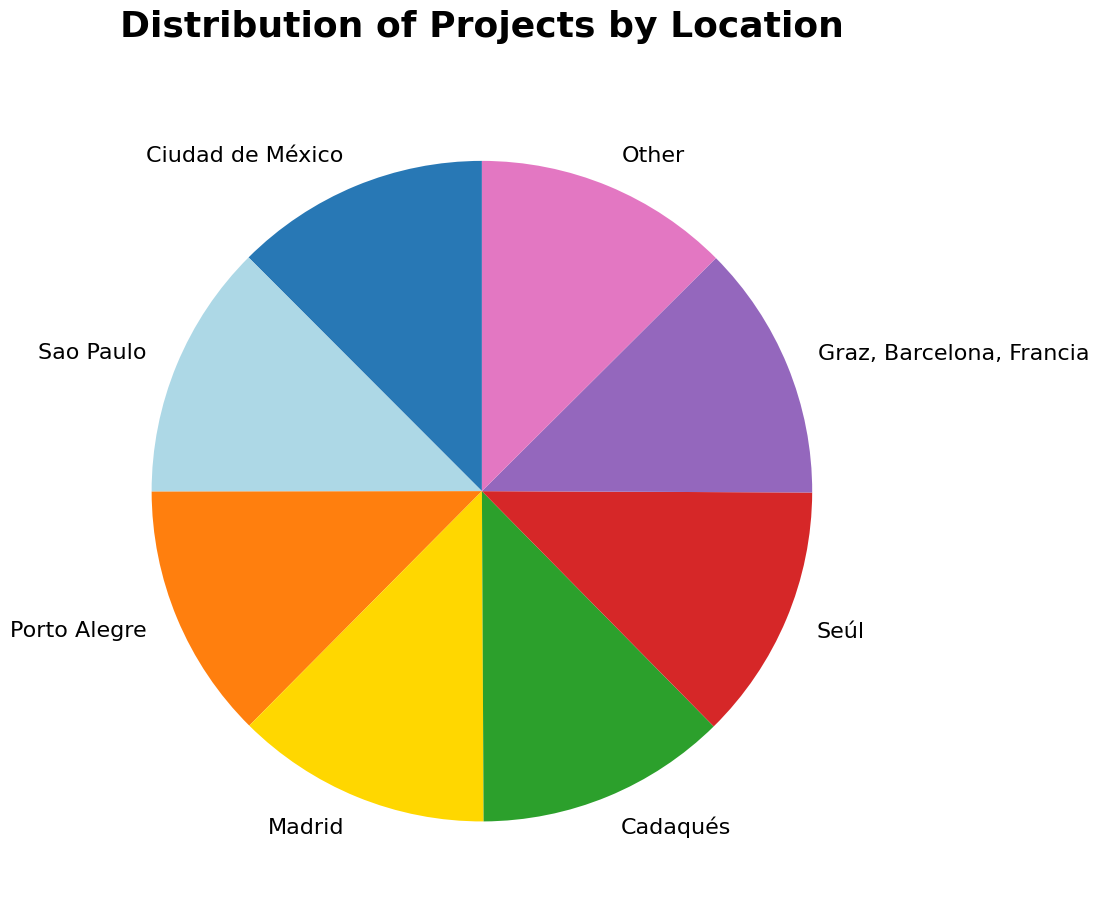

Is there any slice that represents more than half of the pie?

No